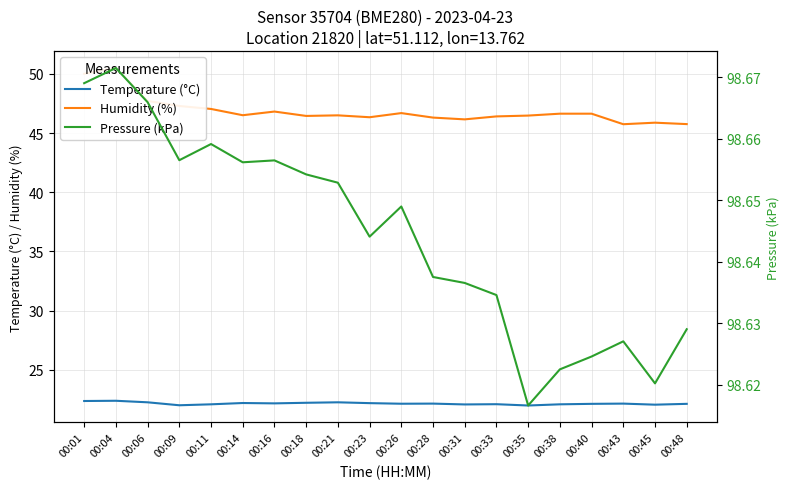

True or false: Temperature (°C) and Humidity (%) cross at least once.

False